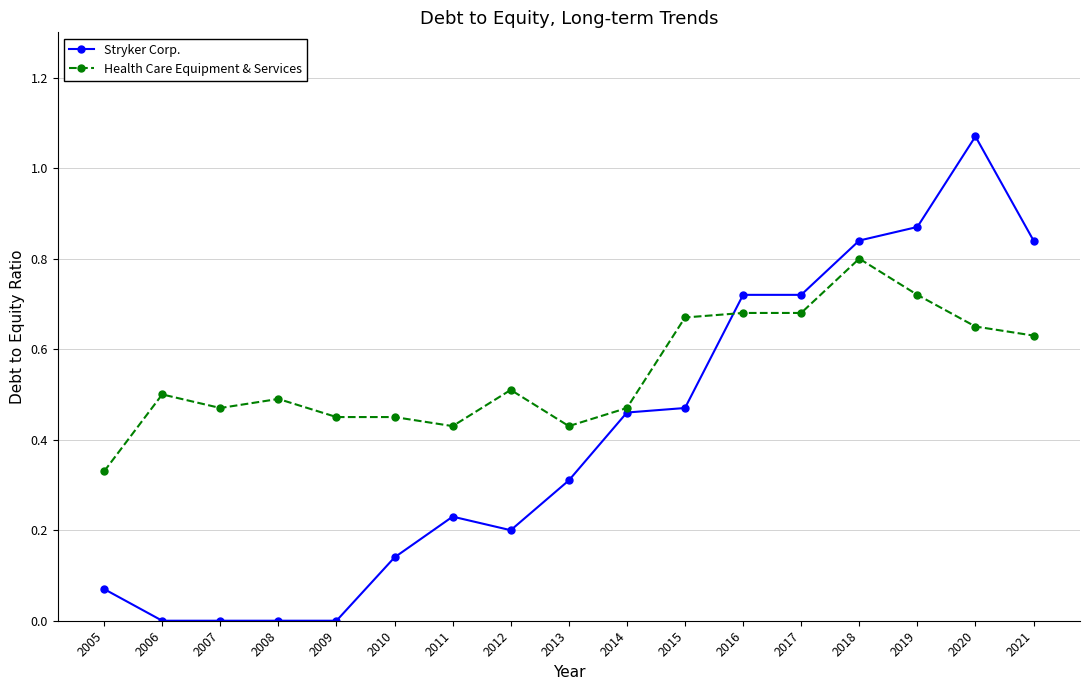

After their last crossing, which series has the higher values: Health Care Equipment & Services or Stryker Corp.?

Stryker Corp.